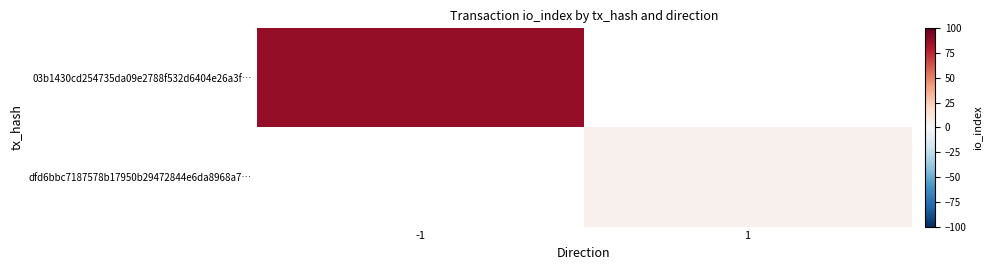

What is the lowest value of the 03b1430cd254735da09e2788f532d6404e26a3f… series?

88.0